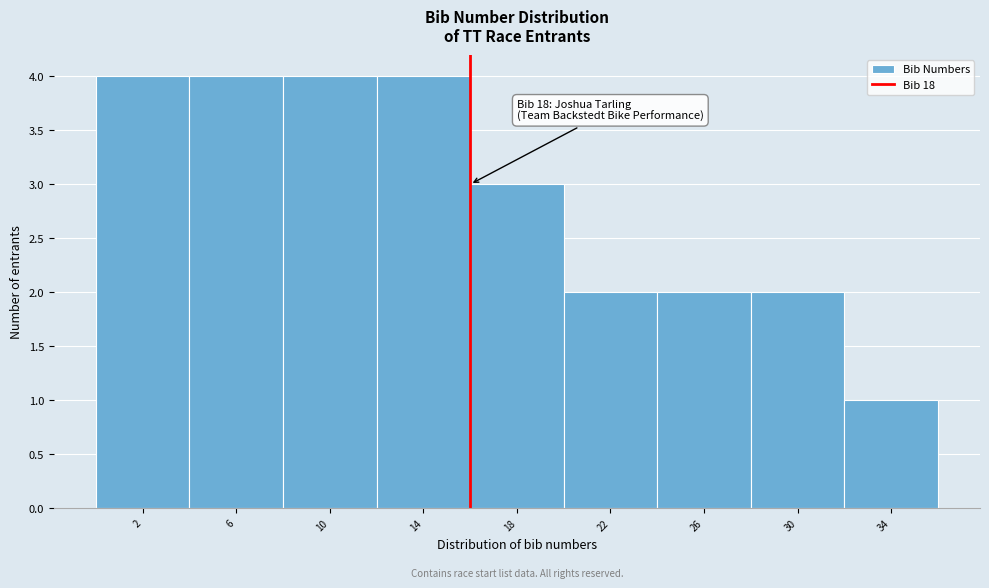

Reading left to right, extract all data points from this chart.

2=4	6=4	10=4	14=4	18=3	22=2	26=2	30=2	34=1